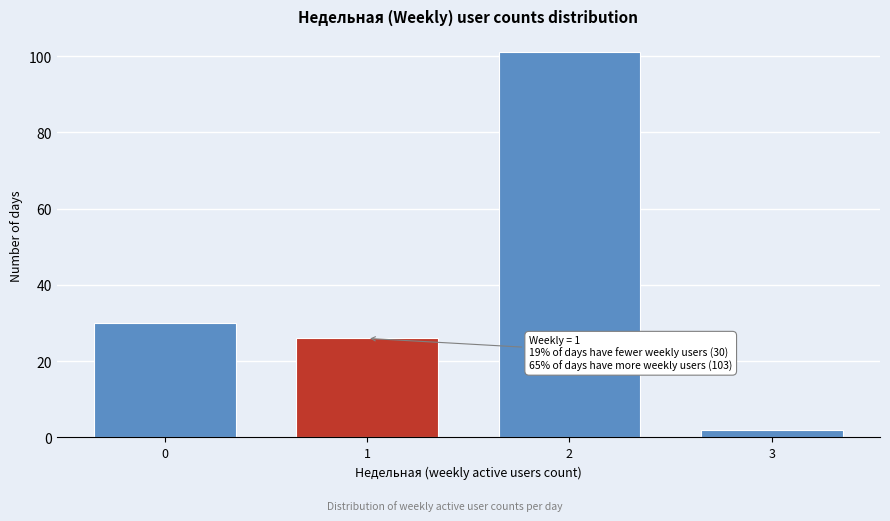

Reading right to left, what are all the values shown in this chart?

3=2	2=101	1=26	0=30